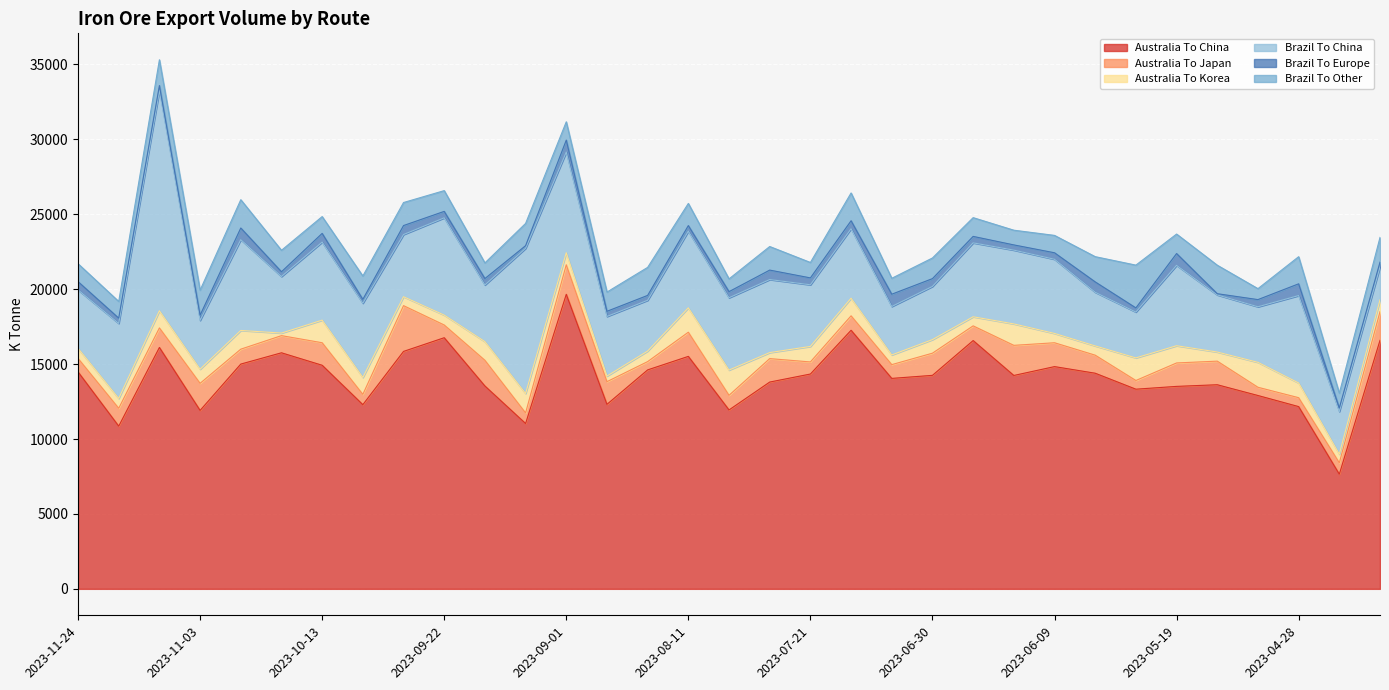

Which series changed the most between 2023-11-24 and 2023-07-28?

Brazil To China